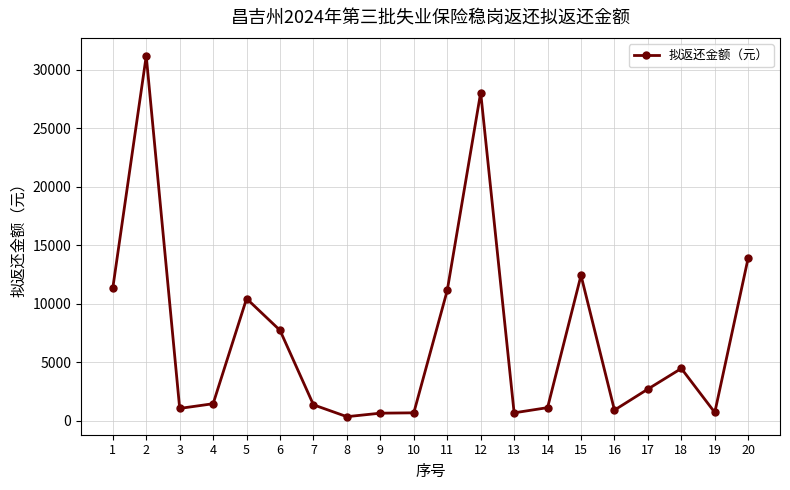

What is the sum of the values at 9 and 5?

11060.4